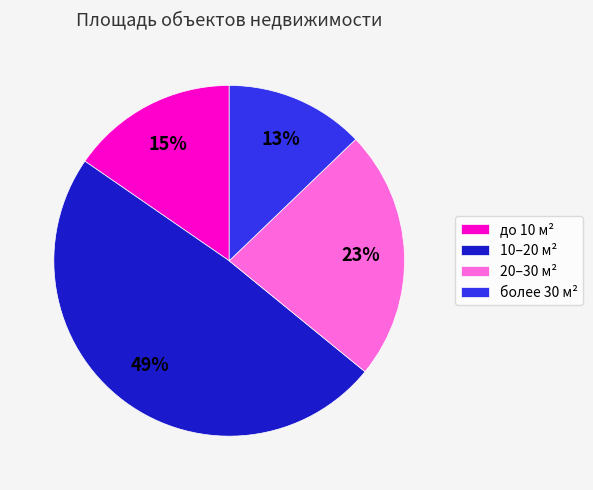

Does any single category account for the majority?

No